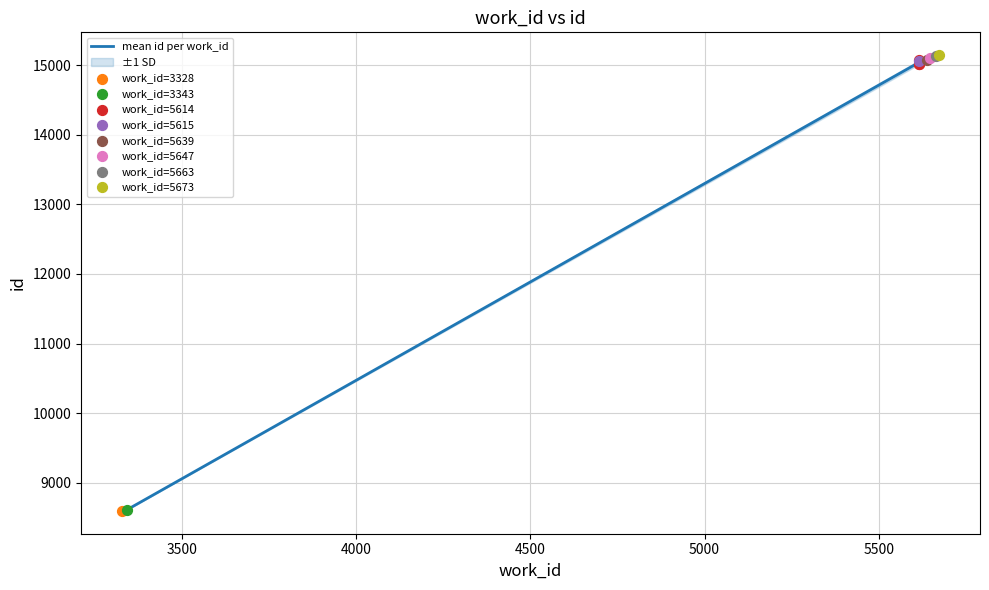

Which has a higher value, 5500 or 3500?

5500